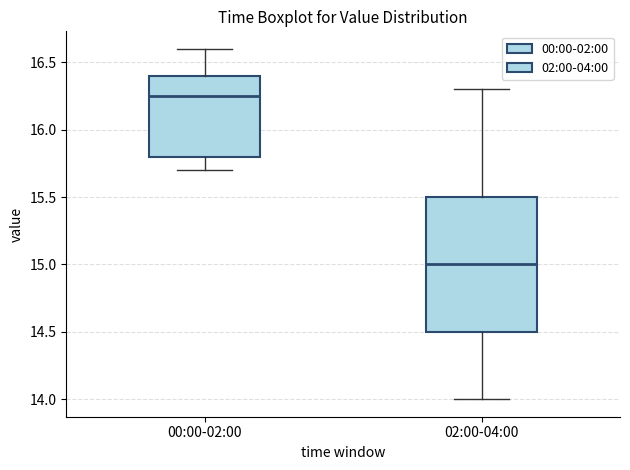

Which box is the tallest, from its lower edge to its upper edge?

02:00-04:00